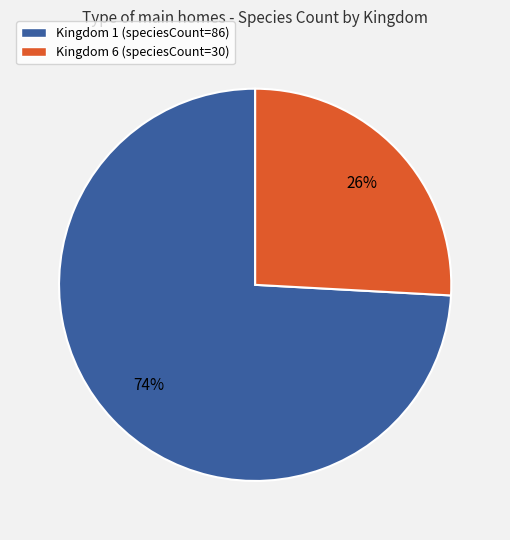

Is it true that Kingdom 6 is 40% of the pie?

False